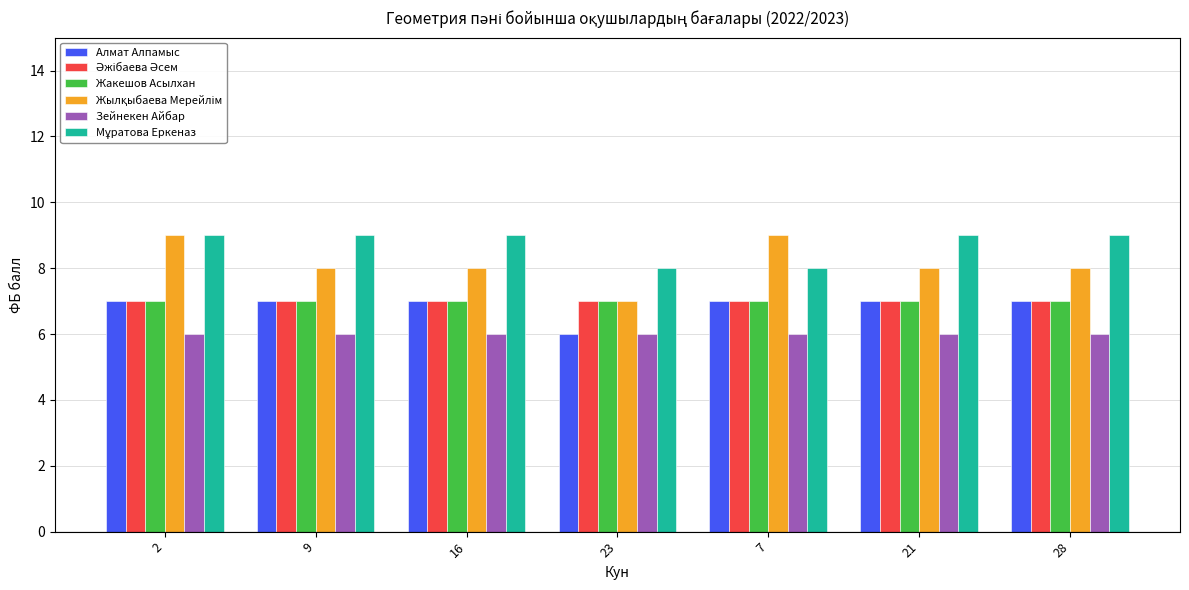

What is the sum of the Алмат Алпамыс values at 21 and 7?

14